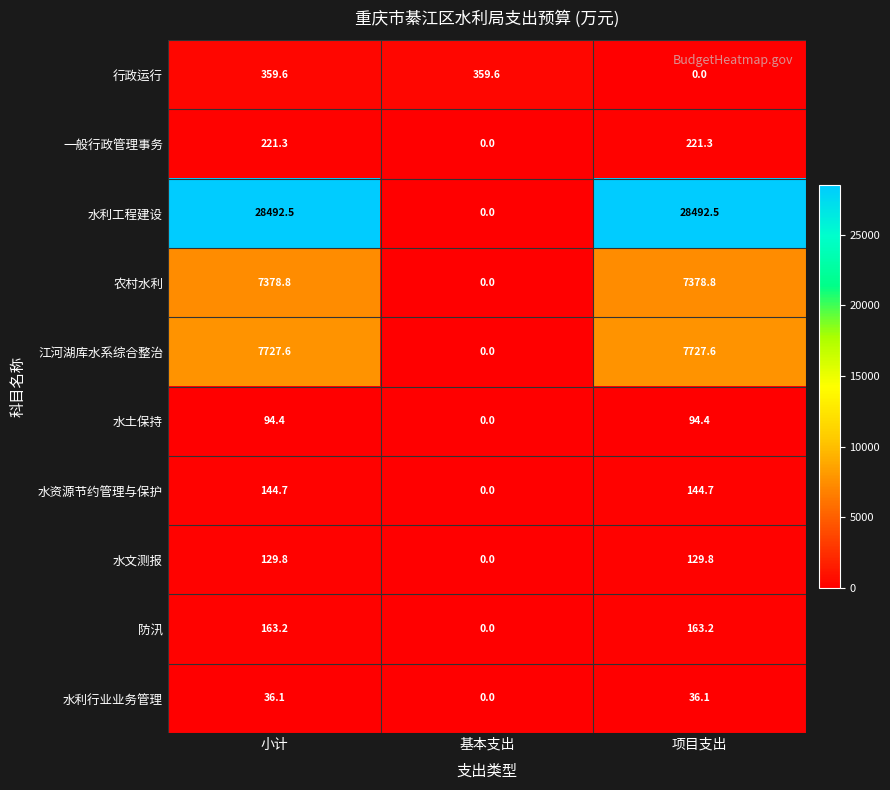

Reading left to right, transcribe all the data shown in this chart.

行政运行: 359.6	359.6	0.0
一般行政管理事务: 221.3	0.0	221.3
水利工程建设: 28492.5	0.0	28492.5
农村水利: 7378.8	0.0	7378.8
江河湖库水系综合整治: 7727.6	0.0	7727.6
水土保持: 94.4	0.0	94.4
水资源节约管理与保护: 144.7	0.0	144.7
水文测报: 129.8	0.0	129.8
防汛: 163.2	0.0	163.2
水利行业业务管理: 36.1	0.0	36.1